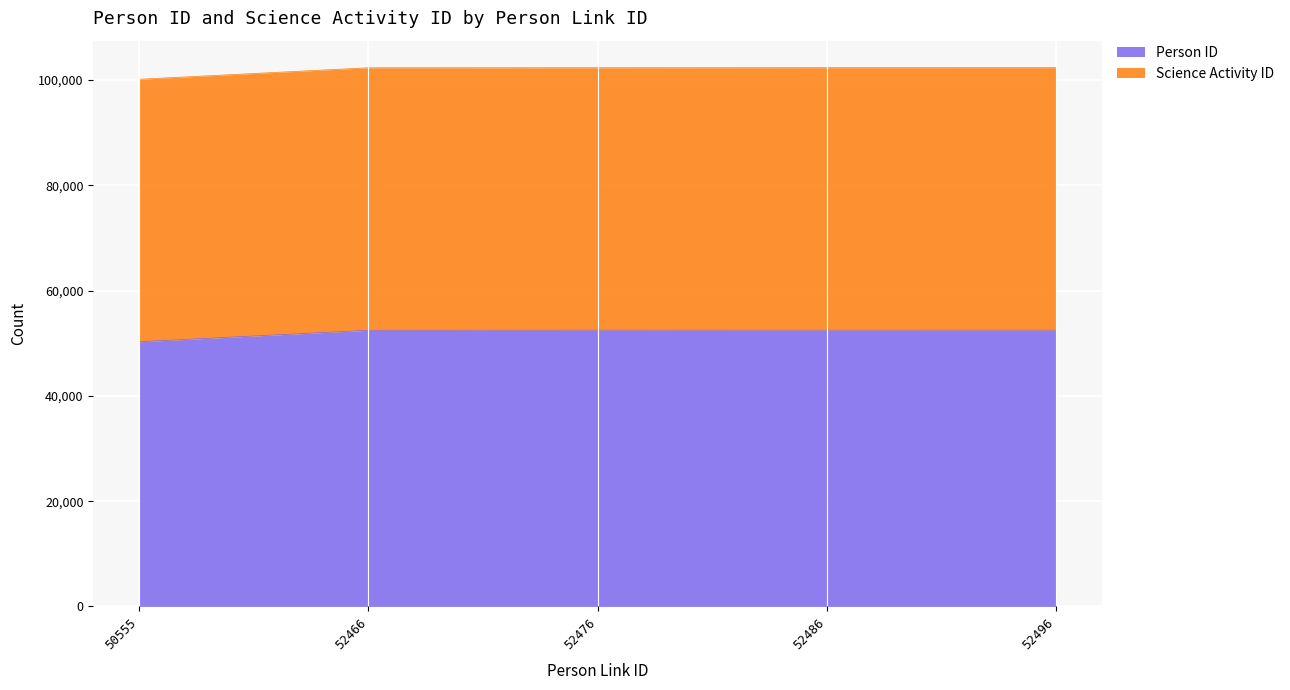

At which label is the value closest to 51386?

52466